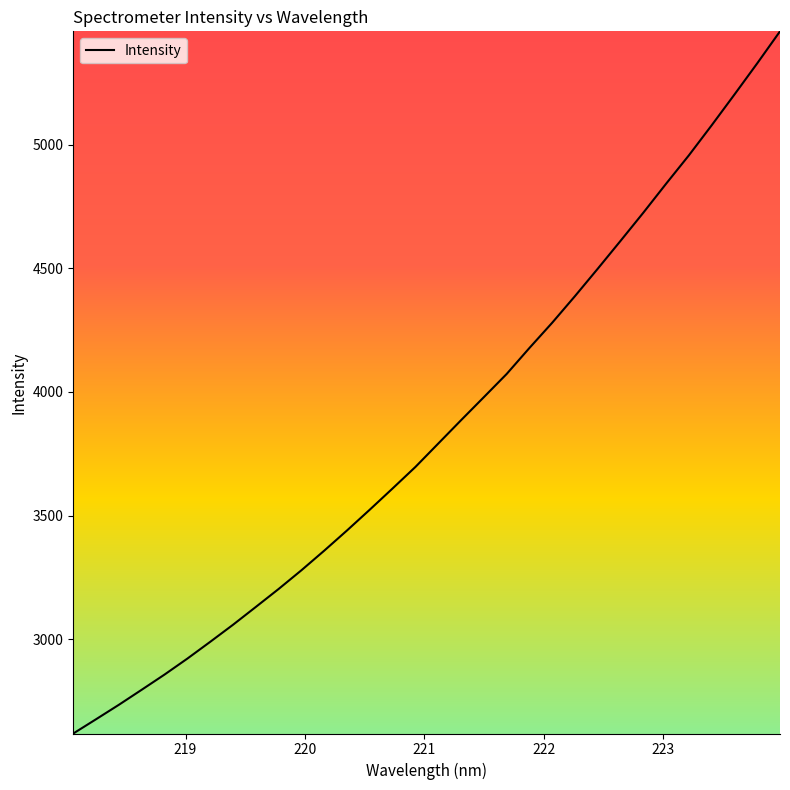

What is the smallest value displayed?

2619.0